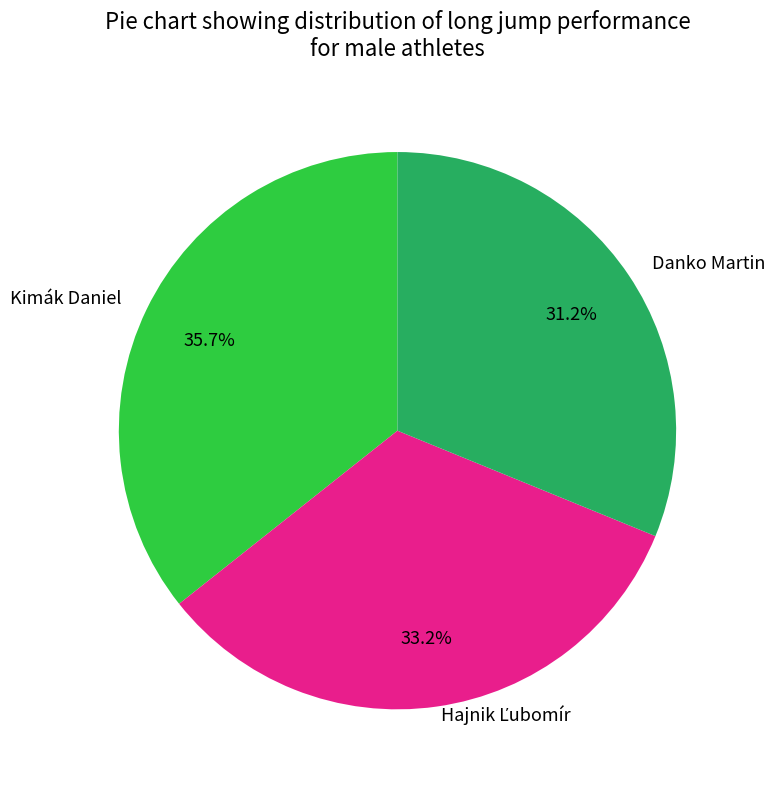

Is there any slice that represents more than half of the pie?

No